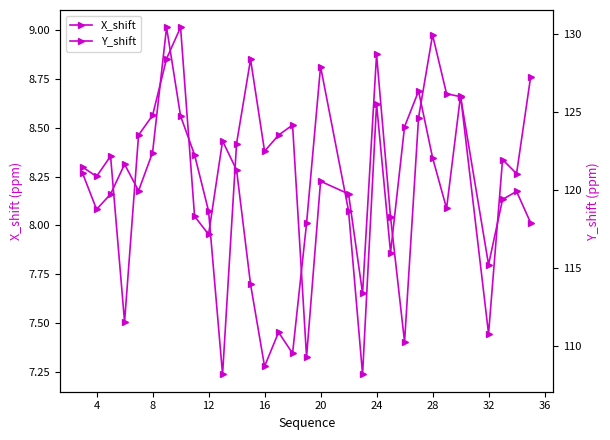

What is the difference between the maximum and minimum values in the Y_shift series?

22.2